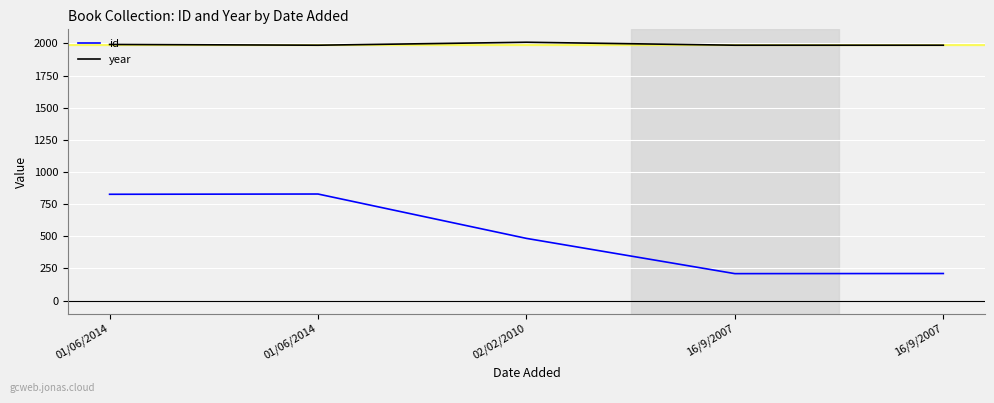

Does the chart have visible grid lines?

Yes